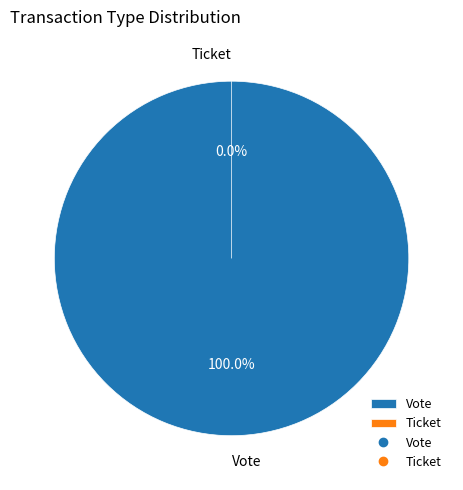

True or false: Vote accounts for 99% of the total.

False